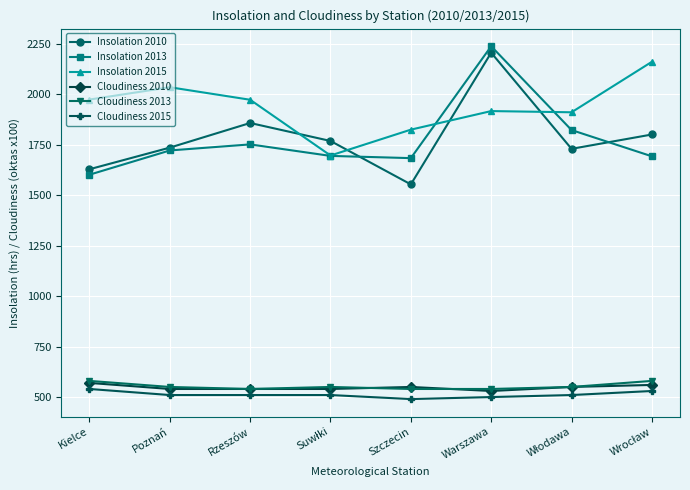

How many interior local valleys does the Insolation 2010 series have?

2